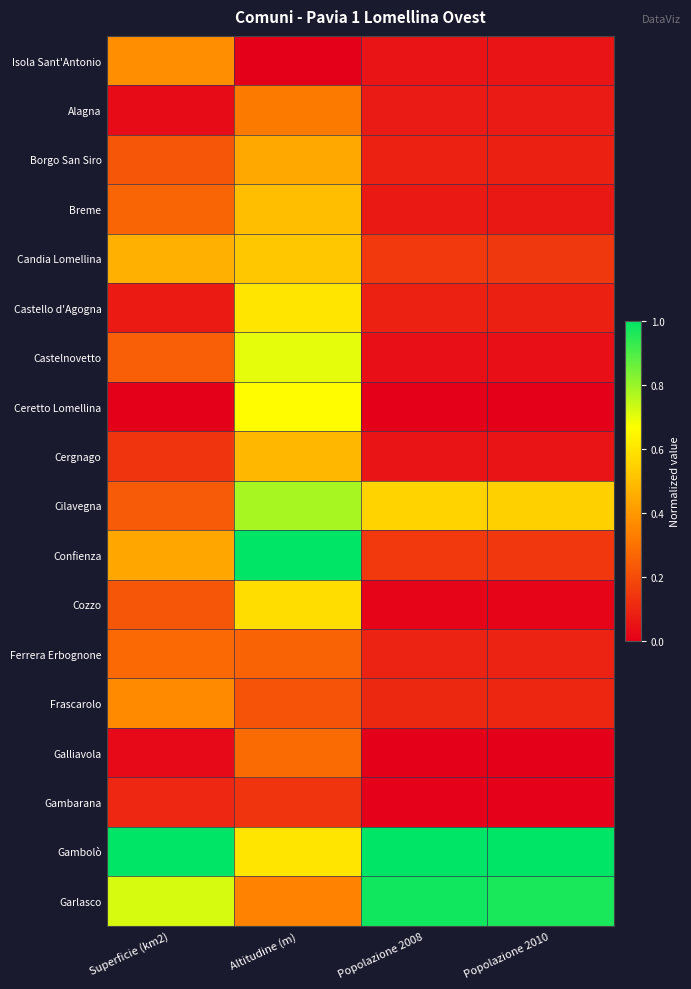

Reading left to right, list all the values displayed in this chart.

Isola Sant'Antonio: Superficie (km2)=0.4	Altitudine (m)=0.0	Popolazione 2008=0.1	Popolazione 2010=0.1
Alagna: Superficie (km2)=0.0	Altitudine (m)=0.3	Popolazione 2008=0.1	Popolazione 2010=0.1
Borgo San Siro: Superficie (km2)=0.2	Altitudine (m)=0.4	Popolazione 2008=0.1	Popolazione 2010=0.1
Breme: Superficie (km2)=0.3	Altitudine (m)=0.5	Popolazione 2008=0.1	Popolazione 2010=0.1
Candia Lomellina: Superficie (km2)=0.5	Altitudine (m)=0.5	Popolazione 2008=0.2	Popolazione 2010=0.1
Castello d'Agogna: Superficie (km2)=0.1	Altitudine (m)=0.6	Popolazione 2008=0.1	Popolazione 2010=0.1
Castelnovetto: Superficie (km2)=0.3	Altitudine (m)=0.7	Popolazione 2008=0.0	Popolazione 2010=0.0
Ceretto Lomellina: Superficie (km2)=0.0	Altitudine (m)=0.7	Popolazione 2008=0.0	Popolazione 2010=0.0
Cergnago: Superficie (km2)=0.1	Altitudine (m)=0.5	Popolazione 2008=0.1	Popolazione 2010=0.1
Cilavegna: Superficie (km2)=0.2	Altitudine (m)=0.8	Popolazione 2008=0.6	Popolazione 2010=0.5
Confienza: Superficie (km2)=0.4	Altitudine (m)=1.0	Popolazione 2008=0.2	Popolazione 2010=0.1
Cozzo: Superficie (km2)=0.2	Altitudine (m)=0.6	Popolazione 2008=0.0	Popolazione 2010=0.0
Ferrera Erbognone: Superficie (km2)=0.3	Altitudine (m)=0.3	Popolazione 2008=0.1	Popolazione 2010=0.1
Frascarolo: Superficie (km2)=0.4	Altitudine (m)=0.2	Popolazione 2008=0.1	Popolazione 2010=0.1
Galliavola: Superficie (km2)=0.0	Altitudine (m)=0.3	Popolazione 2008=0.0	Popolazione 2010=0.0
Gambarana: Superficie (km2)=0.1	Altitudine (m)=0.1	Popolazione 2008=0.0	Popolazione 2010=0.0
Gambolò: Superficie (km2)=1.0	Altitudine (m)=0.6	Popolazione 2008=1.0	Popolazione 2010=1.0
Garlasco: Superficie (km2)=0.7	Altitudine (m)=0.3	Popolazione 2008=1.0	Popolazione 2010=1.0